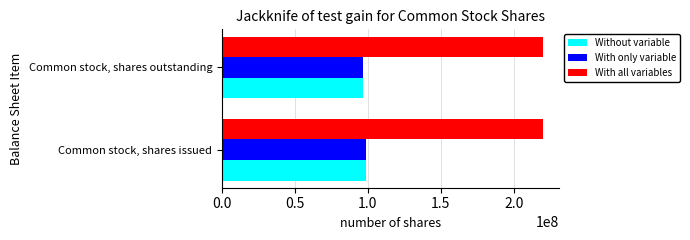

What is the difference between the highest and lowest values at Common stock, shares outstanding?

123500000